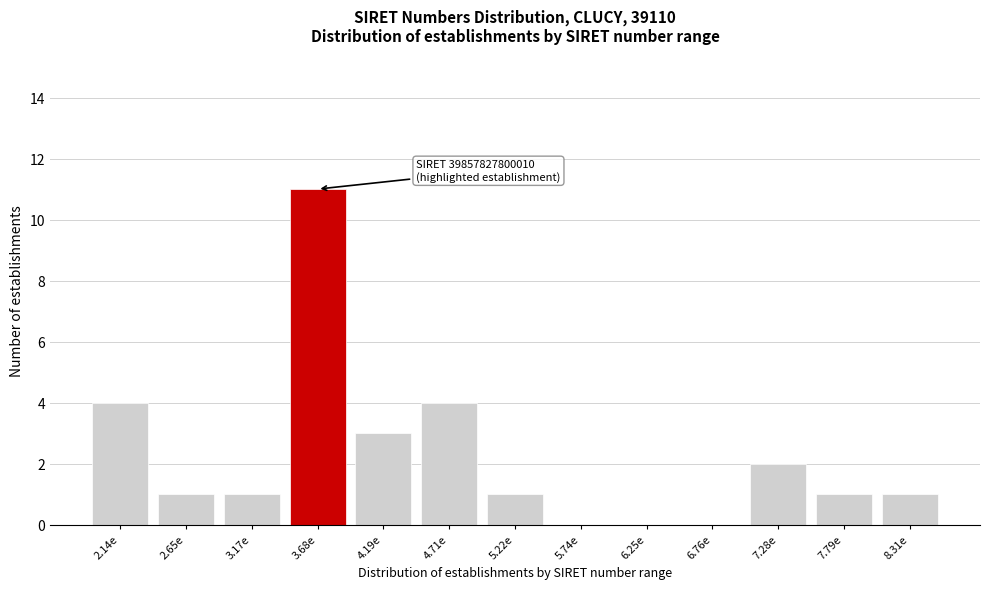

Reading right to left, extract all data points from this chart.

8.31e=1	7.79e=1	7.28e=2	6.76e=0	6.25e=0	5.74e=0	5.22e=1	4.71e=4	4.19e=3	3.68e=11	3.17e=1	2.65e=1	2.14e=4